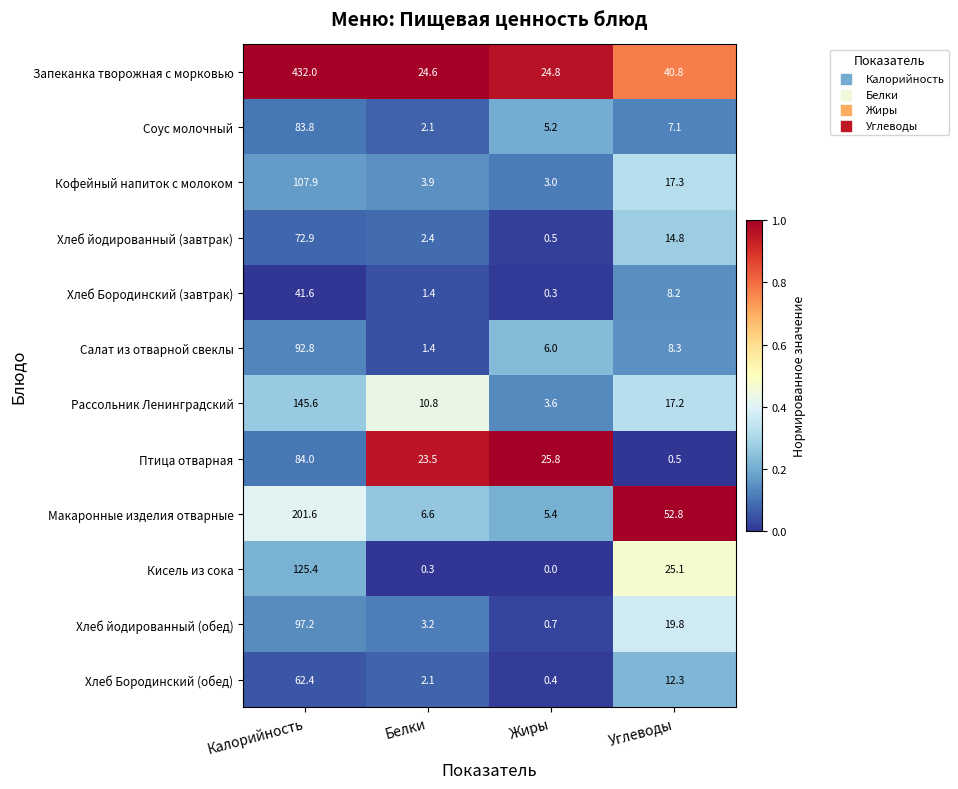

At which category does the chart reach its peak across all series?

Калорийность